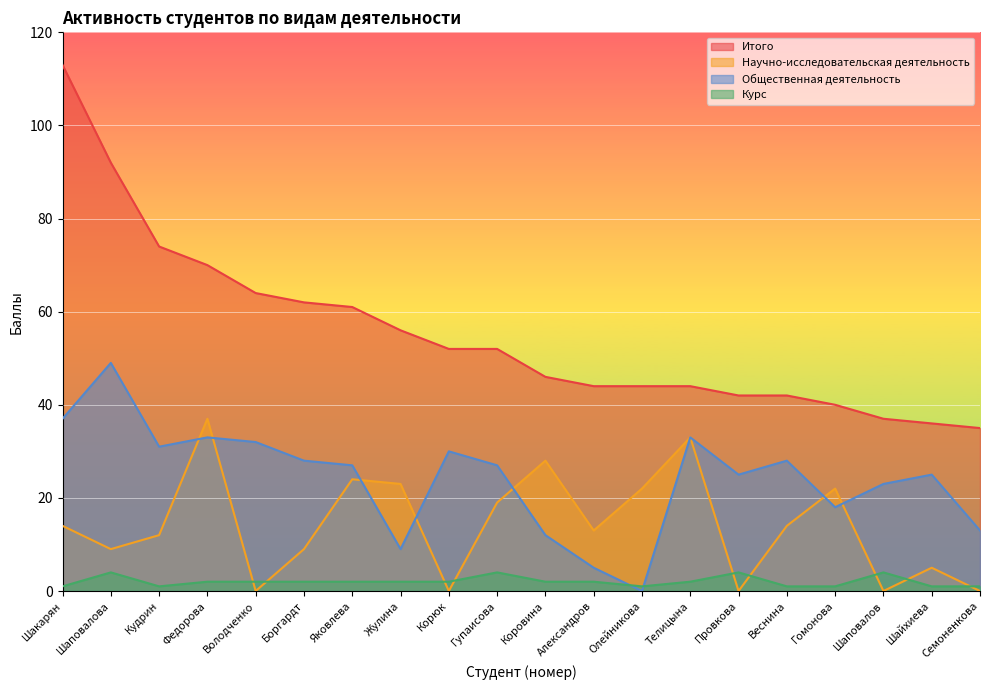

At how many categories does at least one series exceed 48?

10